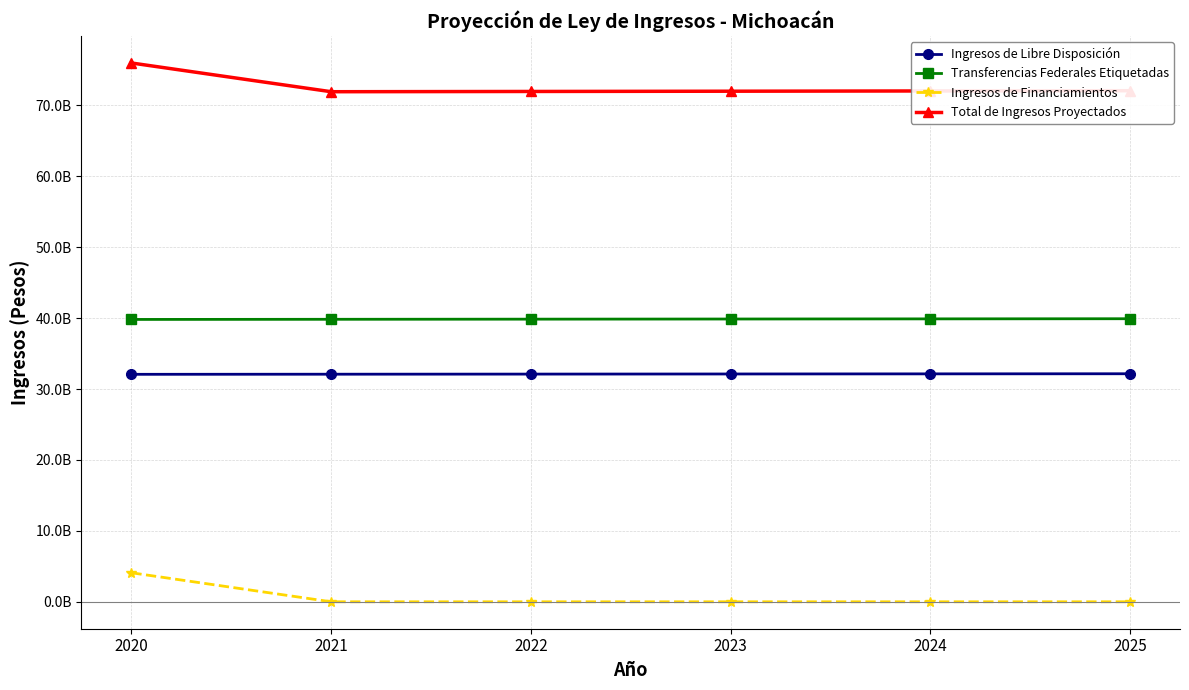

Between 2021 and 2025, which series saw the biggest shift?

Total de Ingresos Proyectados